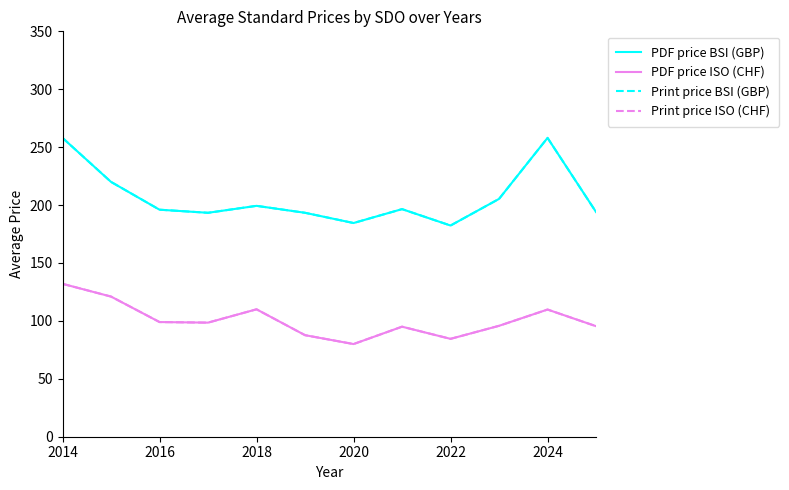

Does the chart have visible grid lines?

No